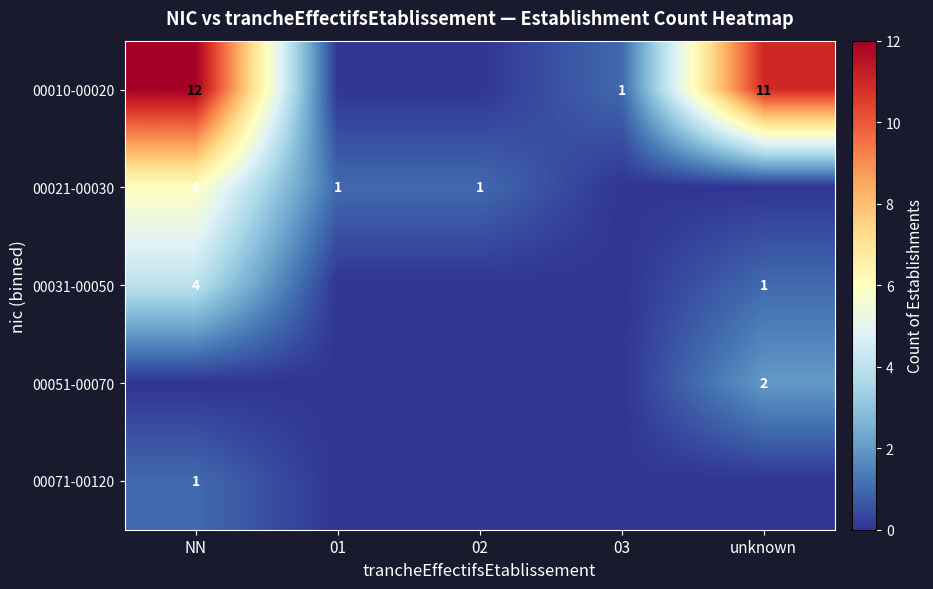

Is the value of 00031-00050 at NN greater than the value of 00021-00030 at NN?

No